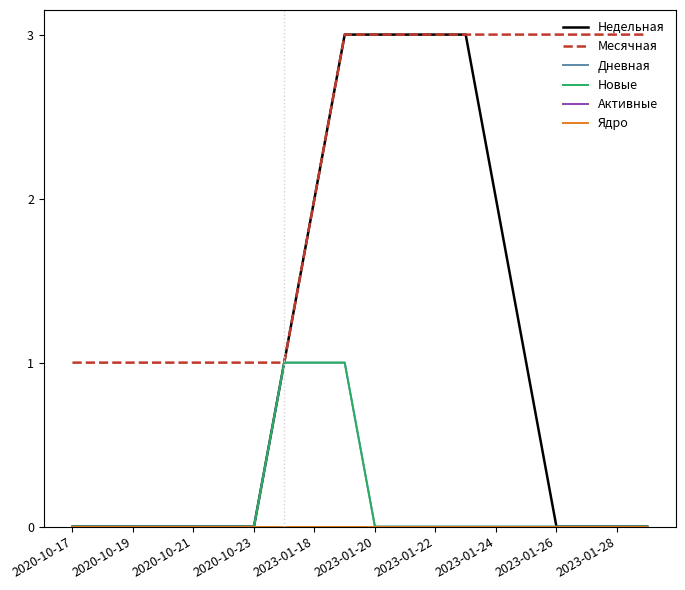

What is the value of the Месячная point at the 4th from the left?

1